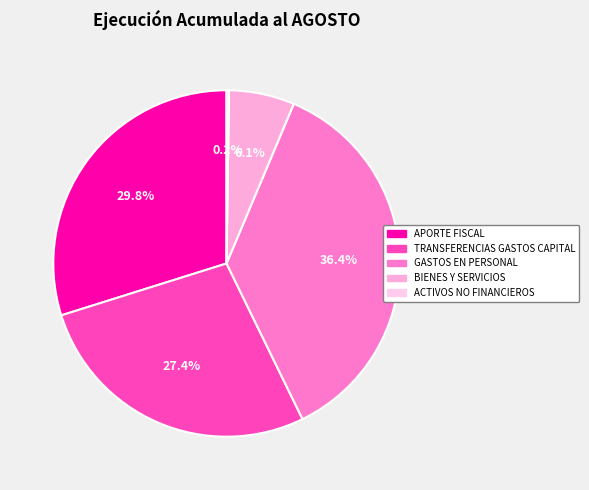

Count the number of slices in the pie.

5